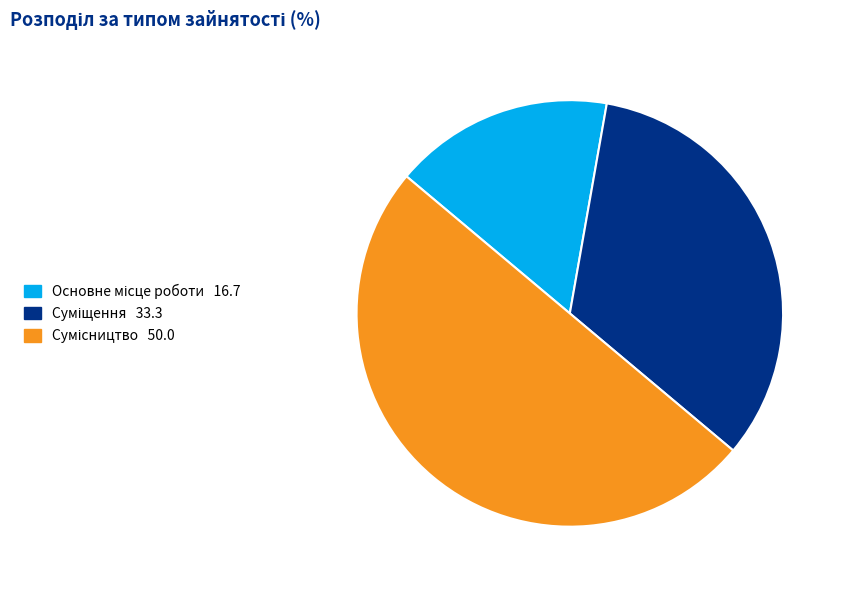

Do Суміщення and Основне місце роботи together represent more than half of the pie?

No